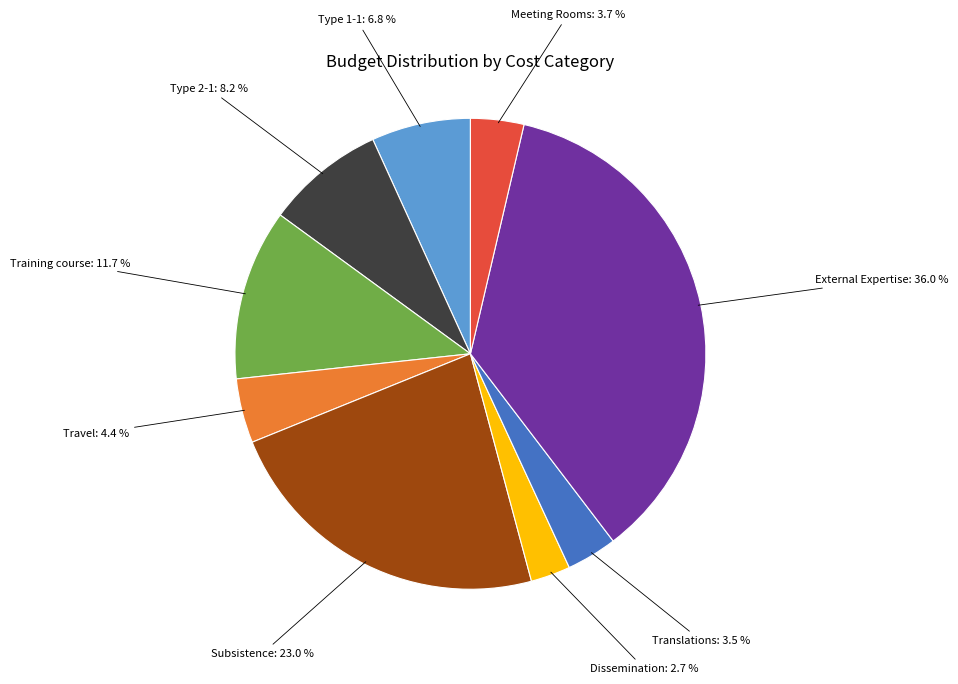

Is there any slice that represents more than half of the pie?

No